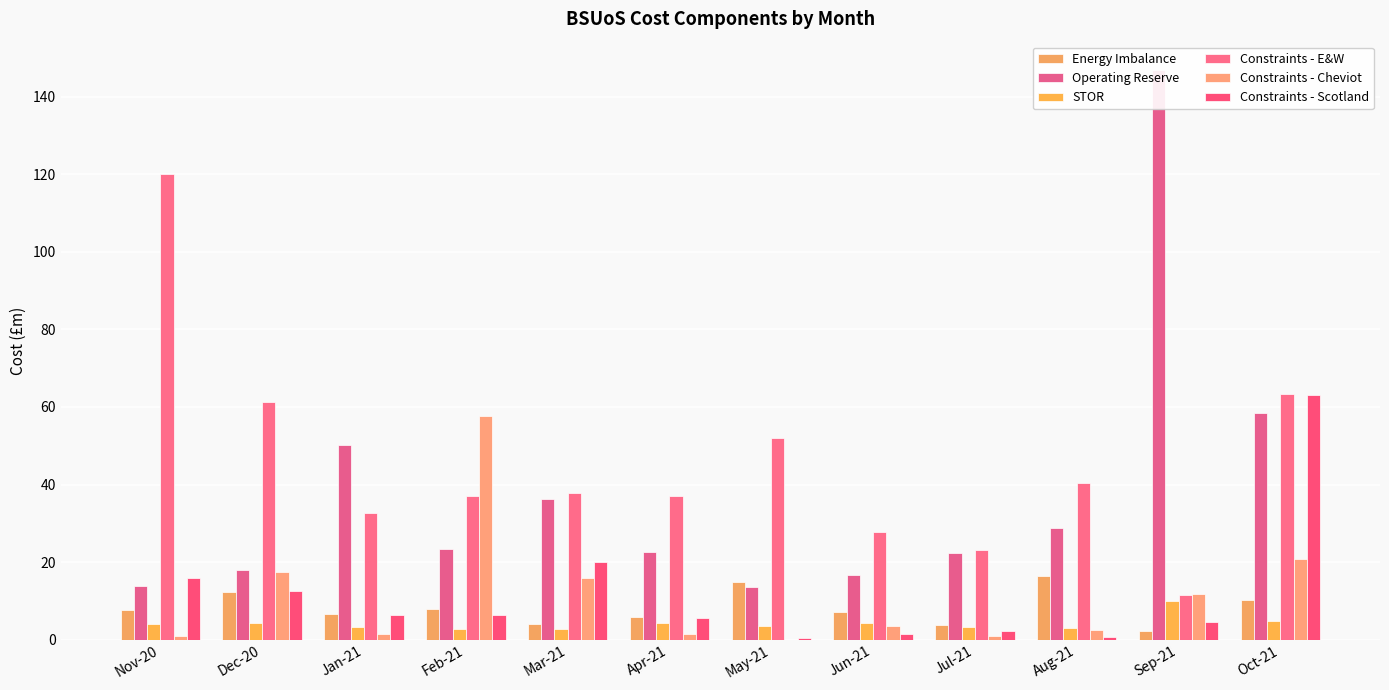

Reading right to left, extract all data points from this chart.

Energy Imbalance: Oct-21=10.2	Sep-21=2.2	Aug-21=16.5	Jul-21=3.9	Jun-21=7.1	May-21=15.0	Apr-21=5.9	Mar-21=4.0	Feb-21=7.8	Jan-21=6.5	Dec-20=12.3	Nov-20=7.7
Operating Reserve: Oct-21=58.5	Sep-21=146.8	Aug-21=28.8	Jul-21=22.3	Jun-21=16.7	May-21=13.7	Apr-21=22.7	Mar-21=36.2	Feb-21=23.4	Jan-21=50.3	Dec-20=18.0	Nov-20=13.8
STOR: Oct-21=4.8	Sep-21=9.9	Aug-21=3.1	Jul-21=3.3	Jun-21=4.3	May-21=3.6	Apr-21=4.3	Mar-21=2.9	Feb-21=2.7	Jan-21=3.4	Dec-20=4.3	Nov-20=4.0
Constraints - E&W: Oct-21=63.3	Sep-21=11.4	Aug-21=40.5	Jul-21=23.1	Jun-21=27.8	May-21=52.0	Apr-21=36.9	Mar-21=37.9	Feb-21=36.9	Jan-21=32.8	Dec-20=61.3	Nov-20=119.9
Constraints - Cheviot: Oct-21=20.7	Sep-21=11.7	Aug-21=2.4	Jul-21=1.0	Jun-21=3.6	May-21=0.0	Apr-21=1.5	Mar-21=15.9	Feb-21=57.6	Jan-21=1.3	Dec-20=17.3	Nov-20=0.9
Constraints - Scotland: Oct-21=63.1	Sep-21=4.5	Aug-21=0.7	Jul-21=2.3	Jun-21=1.5	May-21=0.3	Apr-21=5.7	Mar-21=20.1	Feb-21=6.4	Jan-21=6.5	Dec-20=12.5	Nov-20=15.9